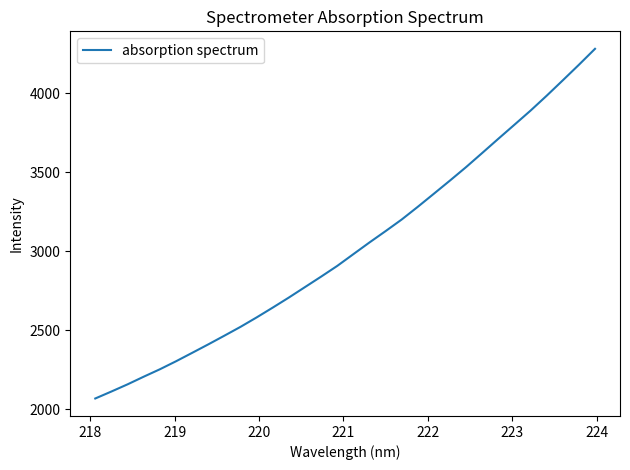

What is the minimum value shown in the chart?

2068.7